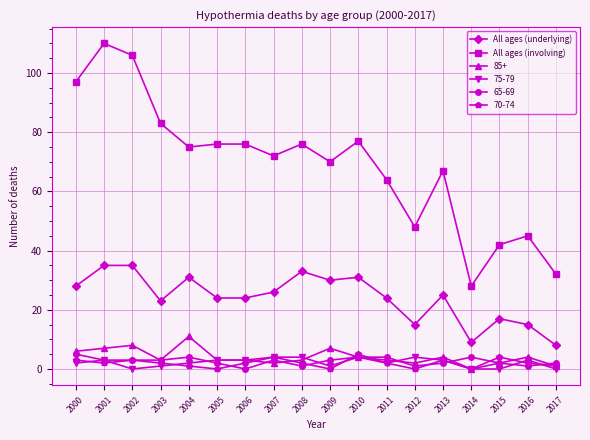

Which series has the largest total across all categories?

All ages (involving)